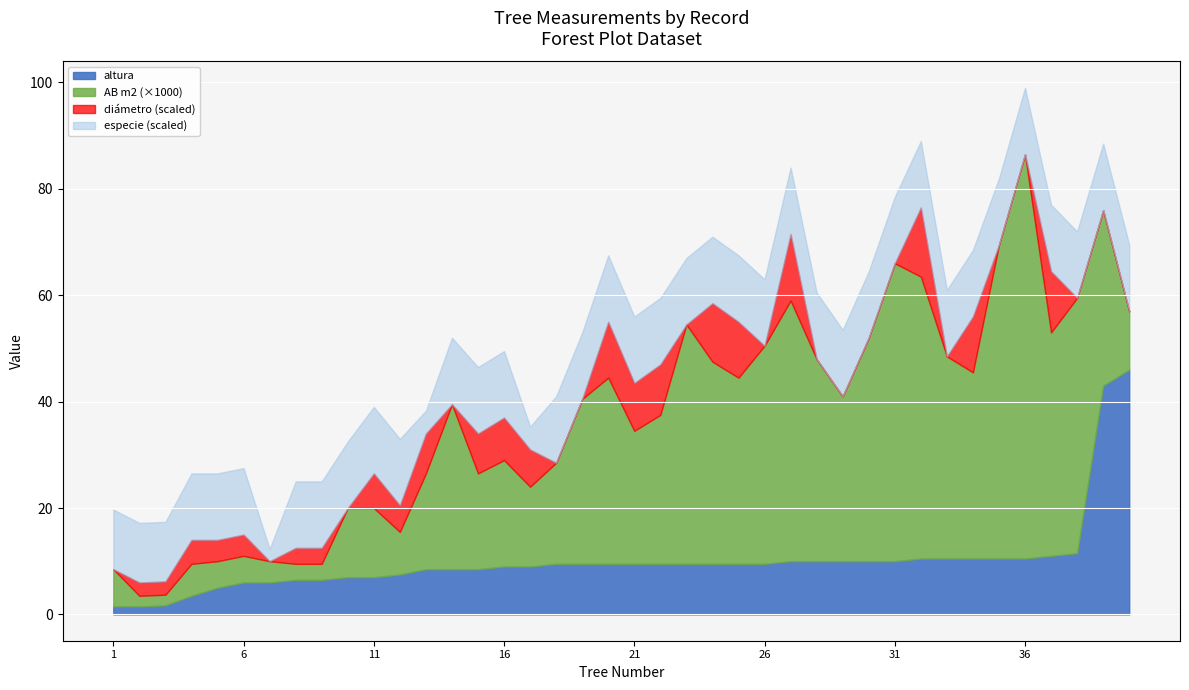

At which category is the sum across all series the highest?

36